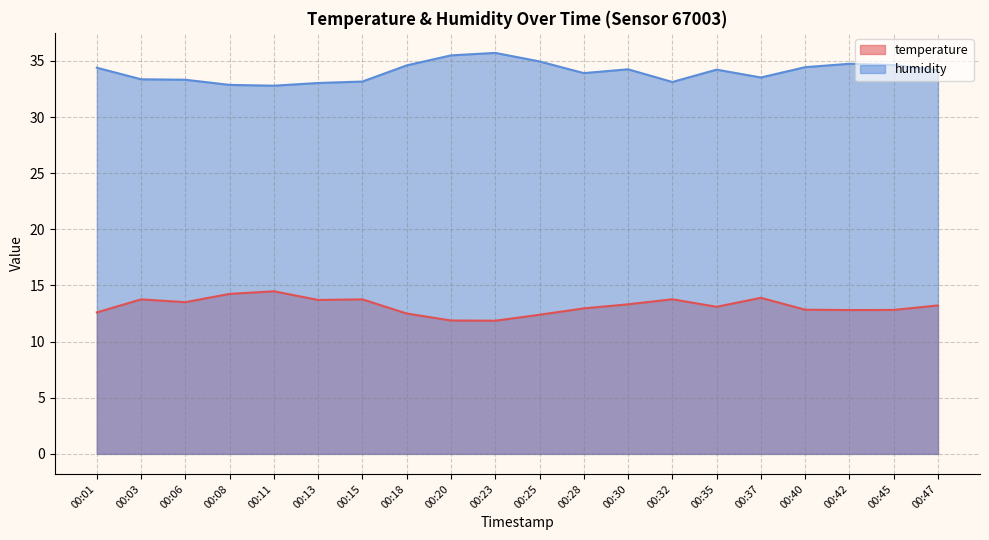

At which category does temperature reach its first local valley?

00:06